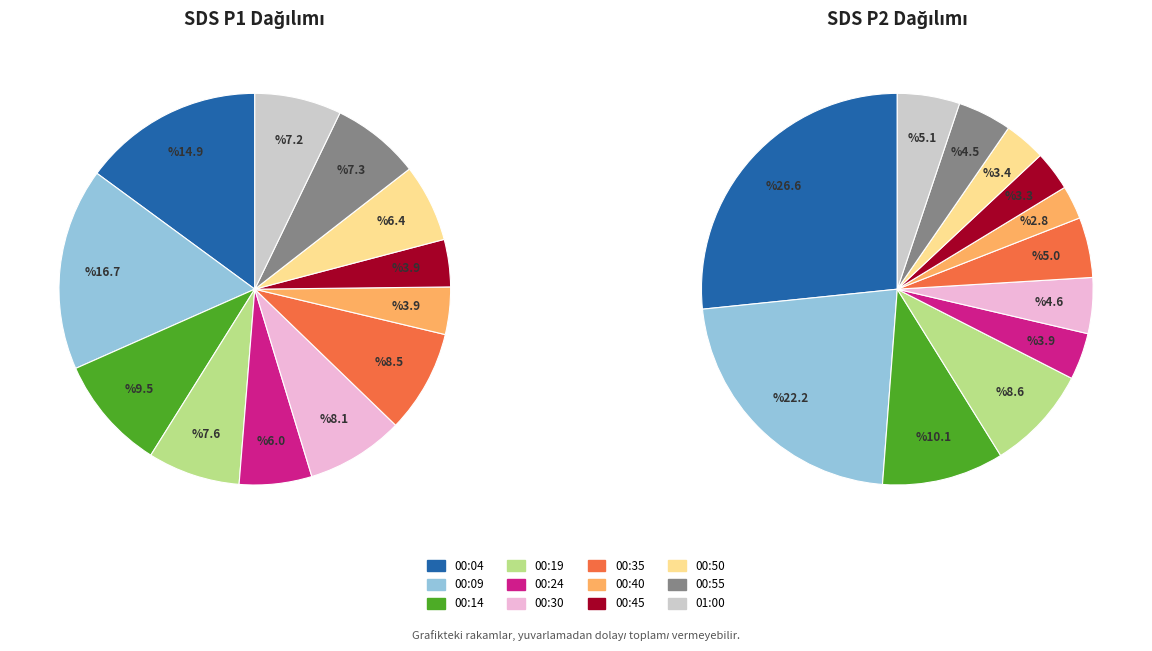

To the nearest percent, what portion does 00:19 represent?

8%